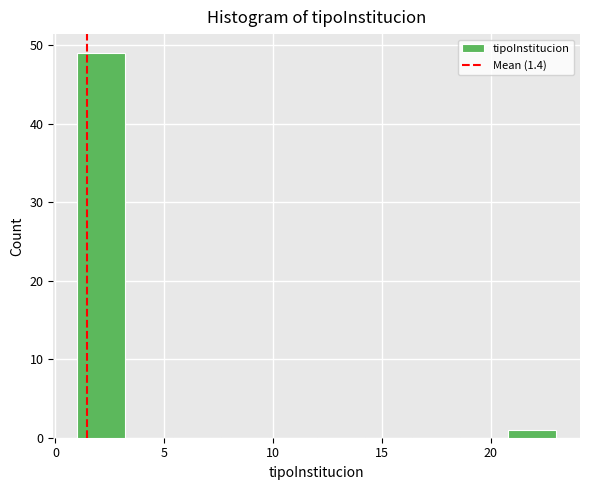

Reading left to right, transcribe this chart: for each bar, give the range it covers on the x-axis and its height. Neither the bar edges nor the heights are printed on the chart, so give them approximately, as read against the axes.

1.0 to 3.2: 49
3.2 to 5.4: 0
5.4 to 7.6: 0
7.6 to 9.8: 0
9.8 to 12.0: 0
12.0 to 14.2: 0
14.2 to 16.4: 0
16.4 to 18.6: 0
18.6 to 20.8: 0
20.8 to 23.0: 1